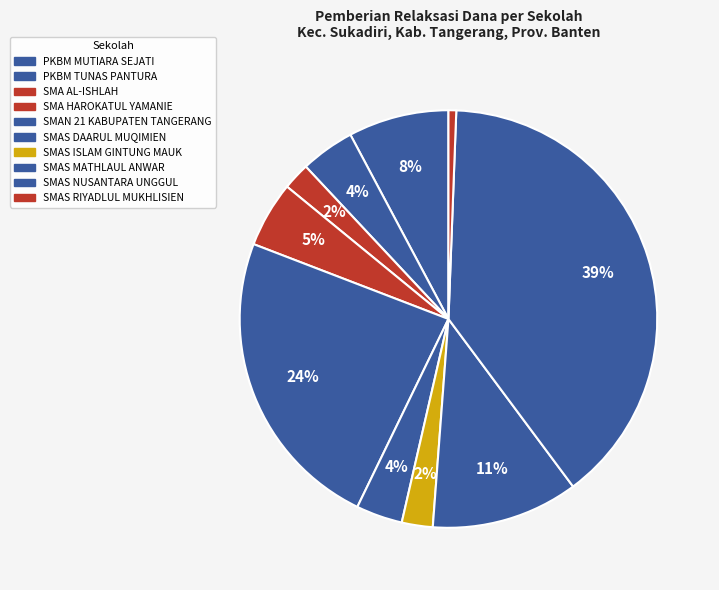

Which slice is the smallest?

SMAS RIYADLUL MUKHLISIEN